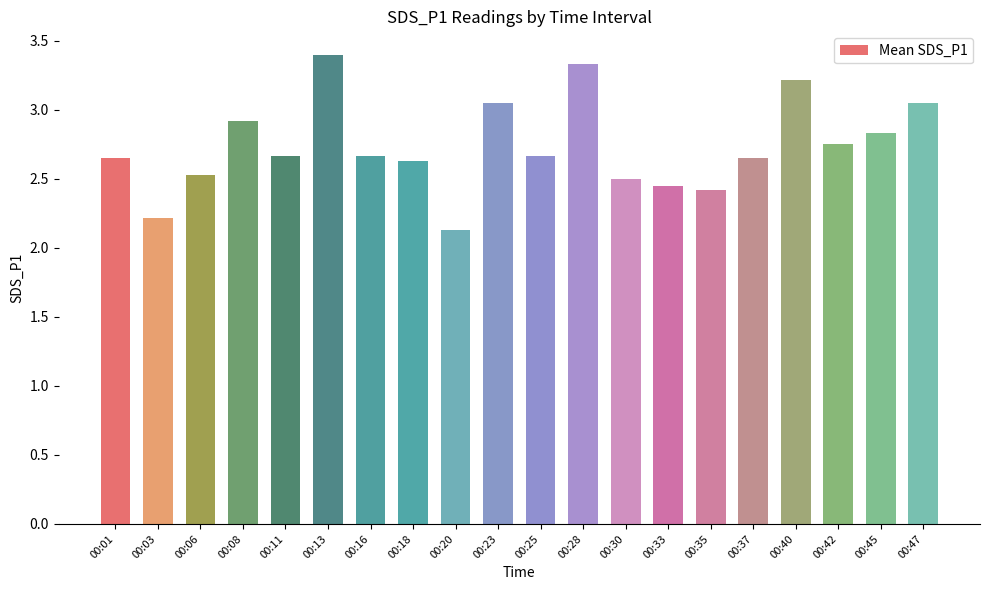

What is the value of the 2nd bar from the left?

2.2